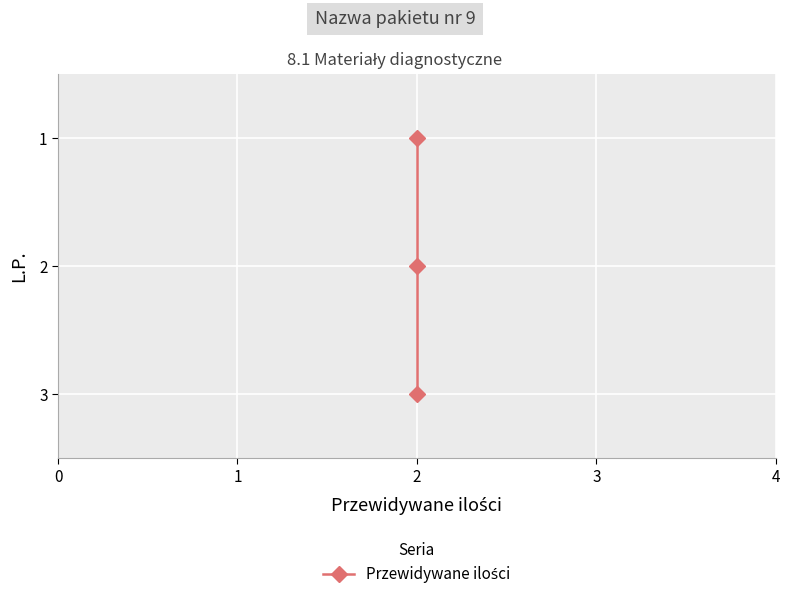

What is the greatest value displayed?

3